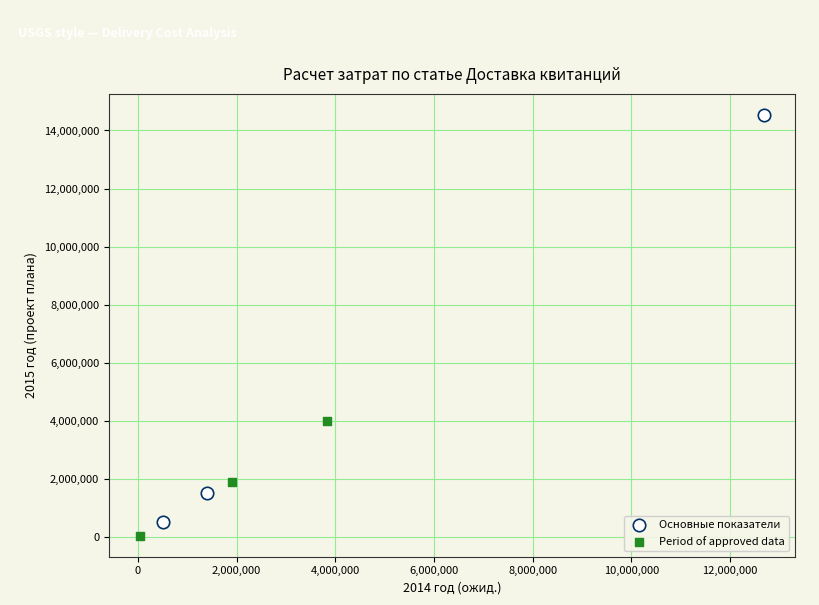

Which series contains the highest Y value?

Основные показатели